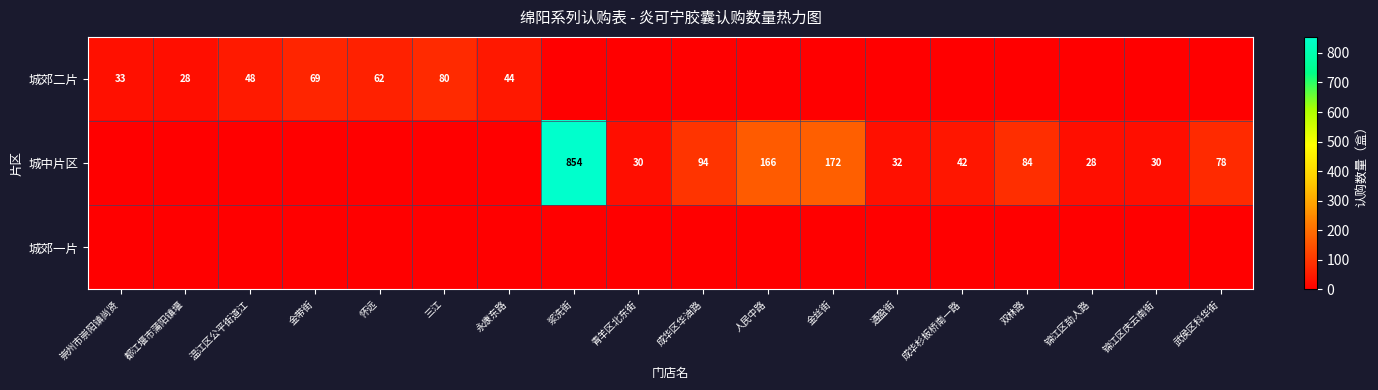

What is the difference between the 城中片区 values at 金丝街 and 人民中路?

6